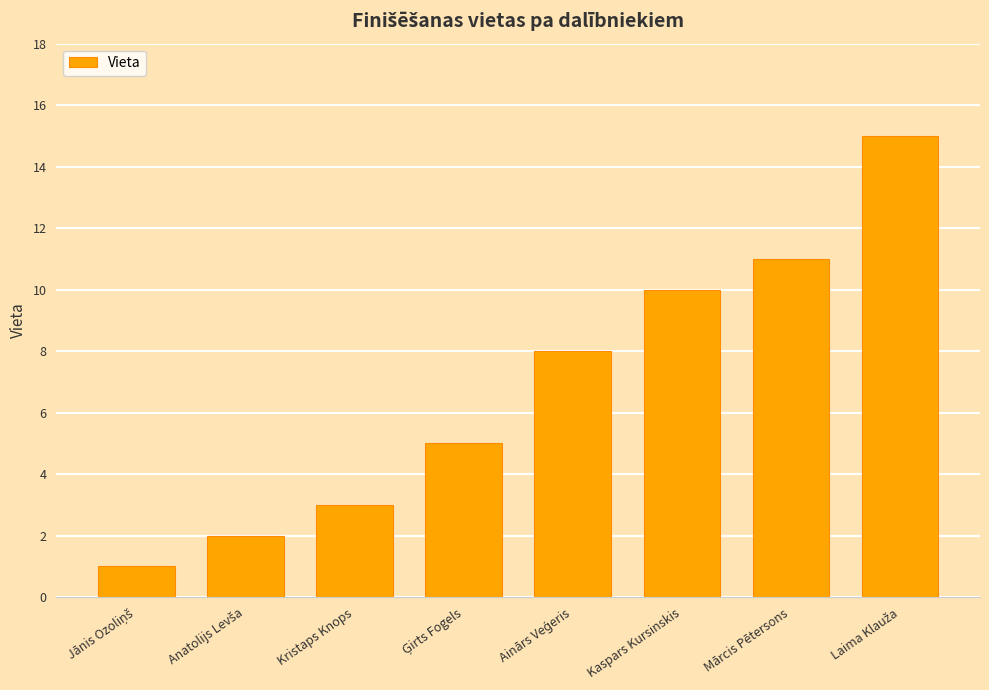

True or false: the data shows 3 at Kristaps Knops.

True